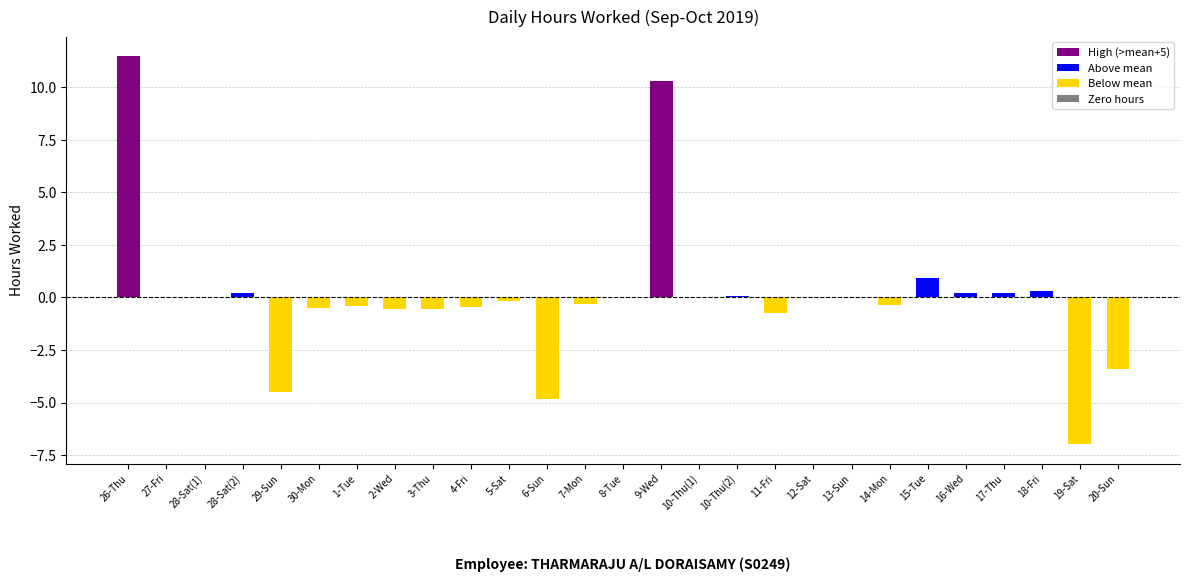

At which label is the value closest to 2?

15-Tue